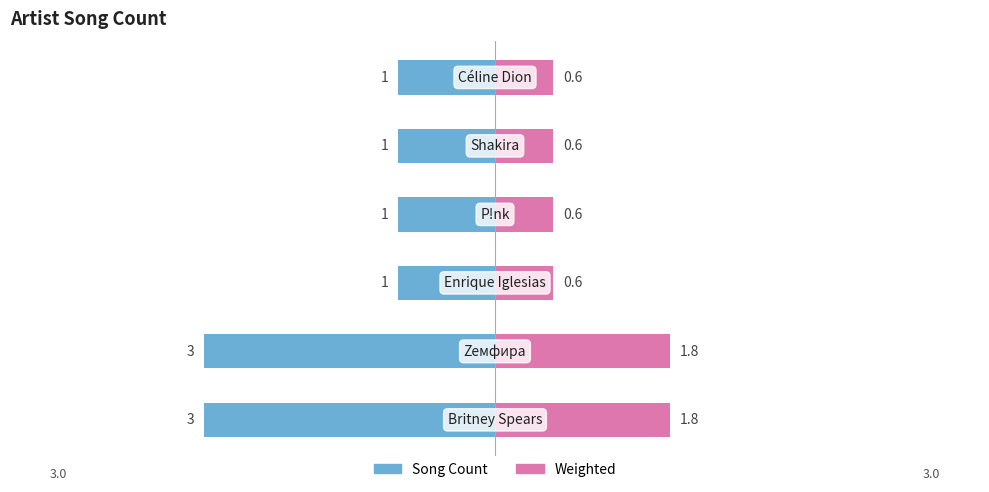

What is the difference between the maximum and minimum values in the Song Count series?

2.0